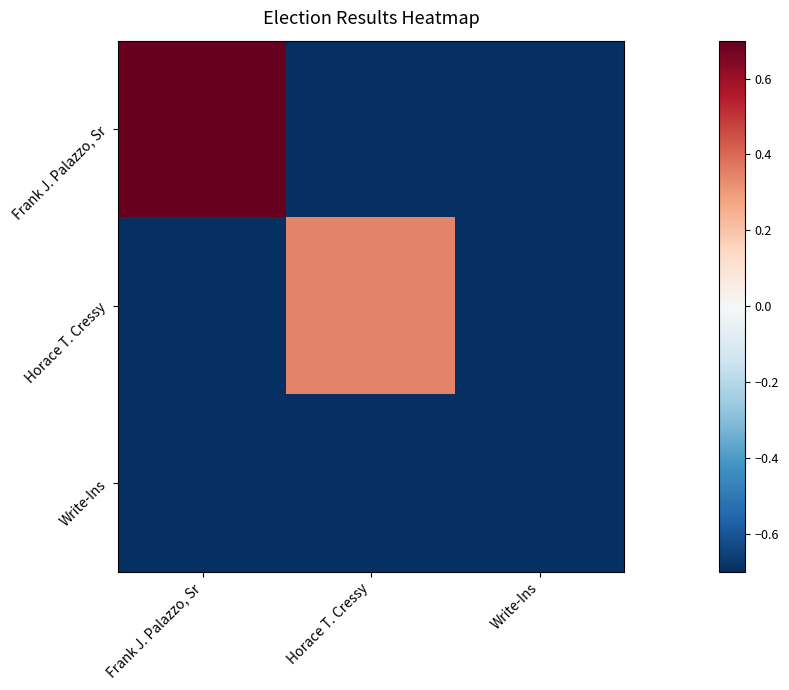

What is the smallest value displayed?

-0.7